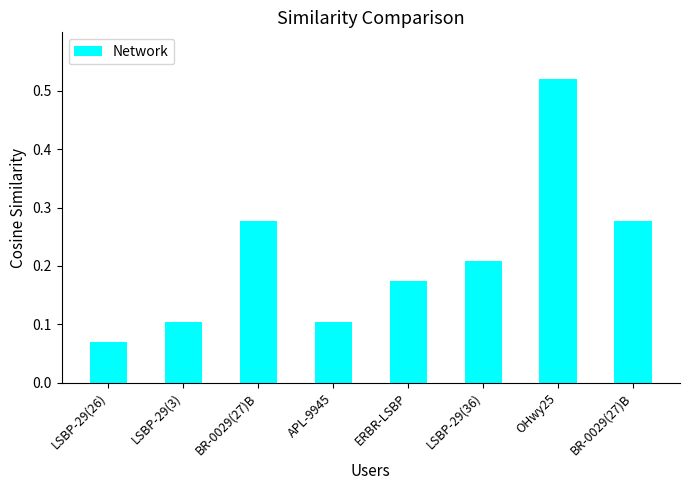

Are the bars grouped side by side (vs. stacked)?

No